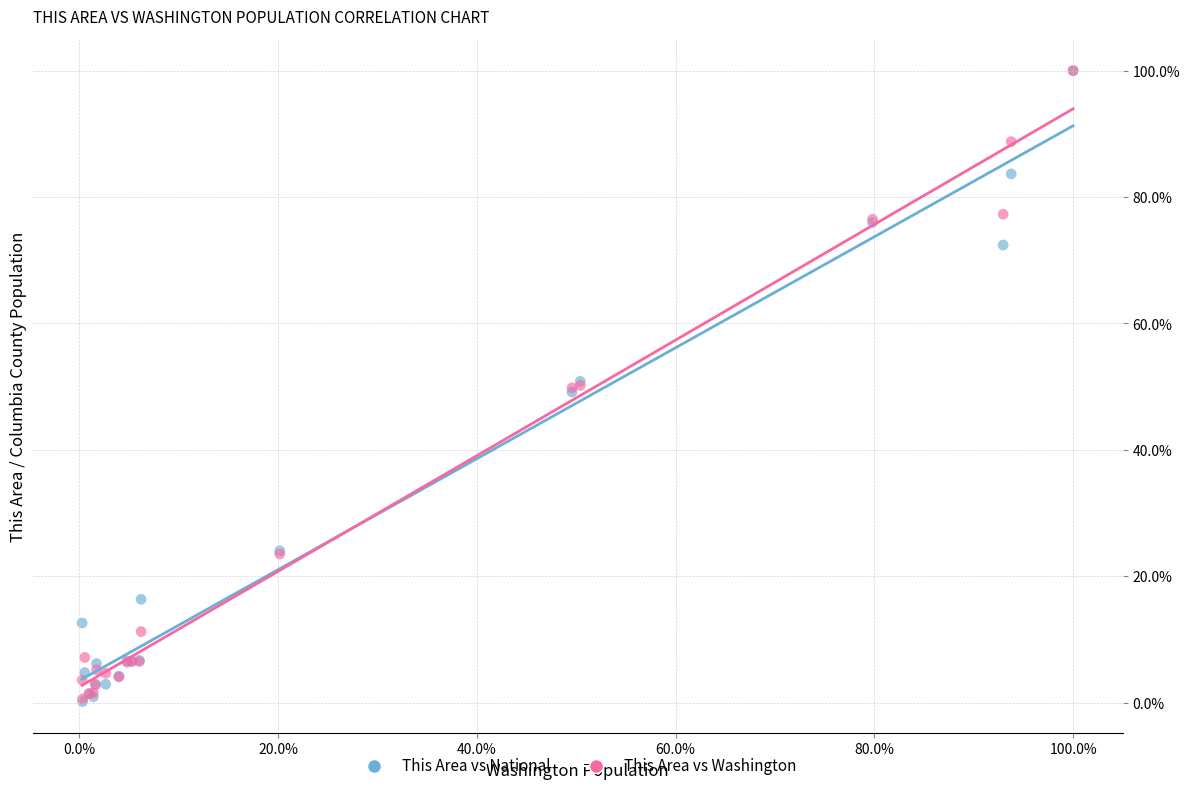

Which series has the widest spread of Y values?

This Area vs National